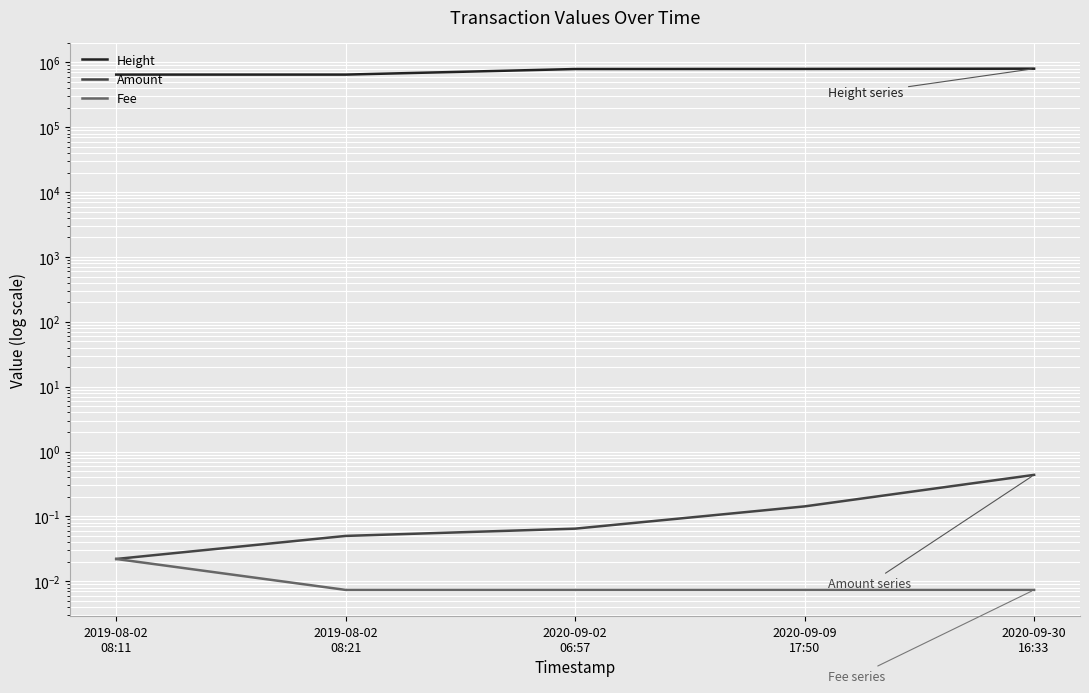

What is the label of the 1st point from the left?

2019-08-02
08:11